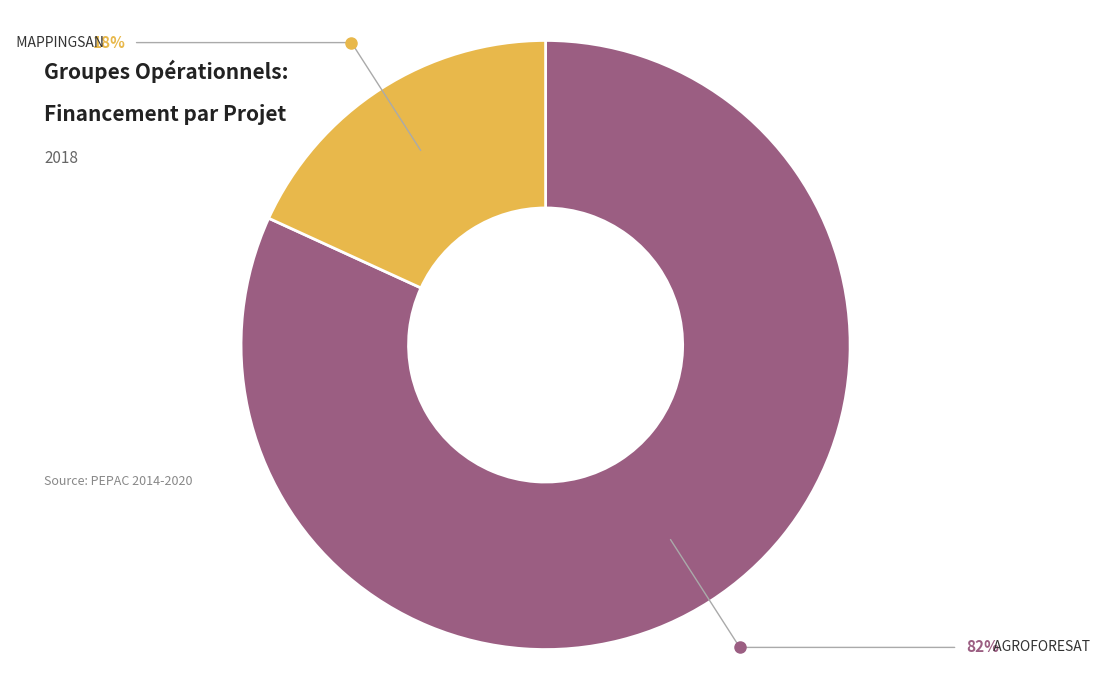

Is there any slice that represents more than half of the pie?

Yes